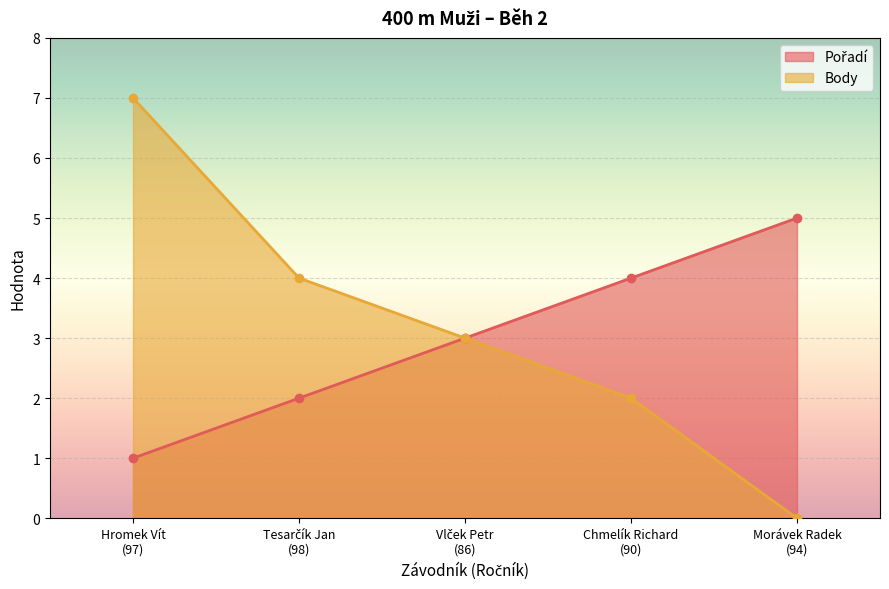

Reading left to right, list all the values displayed in this chart.

Pořadí: 1	2	3	4	5
Body: 7	4	3	2	0